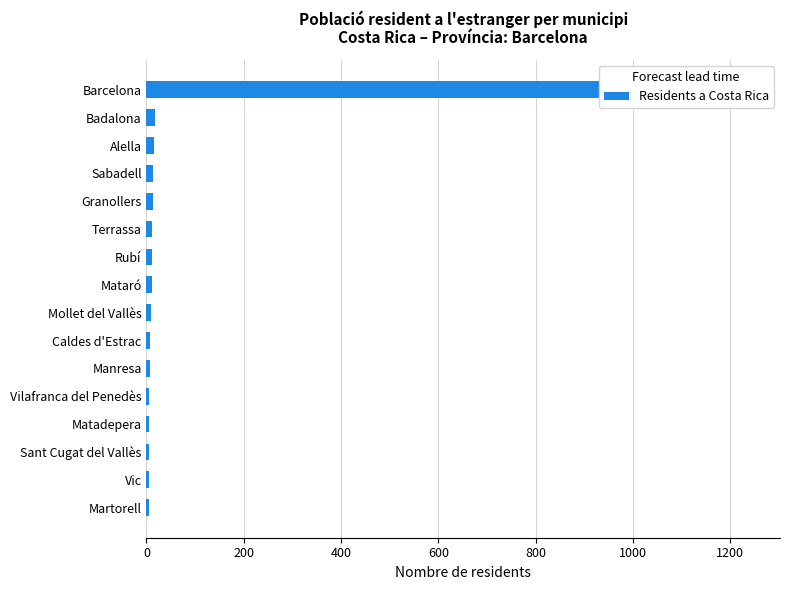

What position from the left is 9?

10